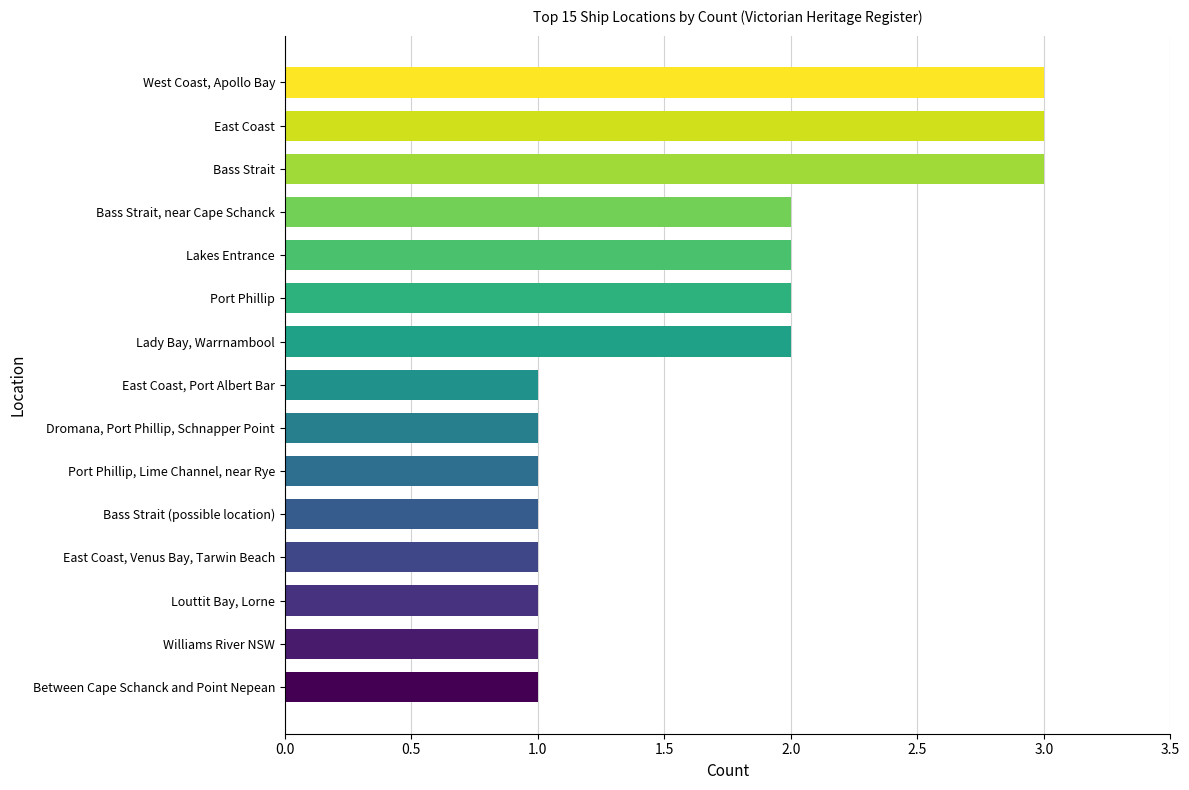

True or false: the data shows 2 at Bass Strait, near Cape Schanck.

True